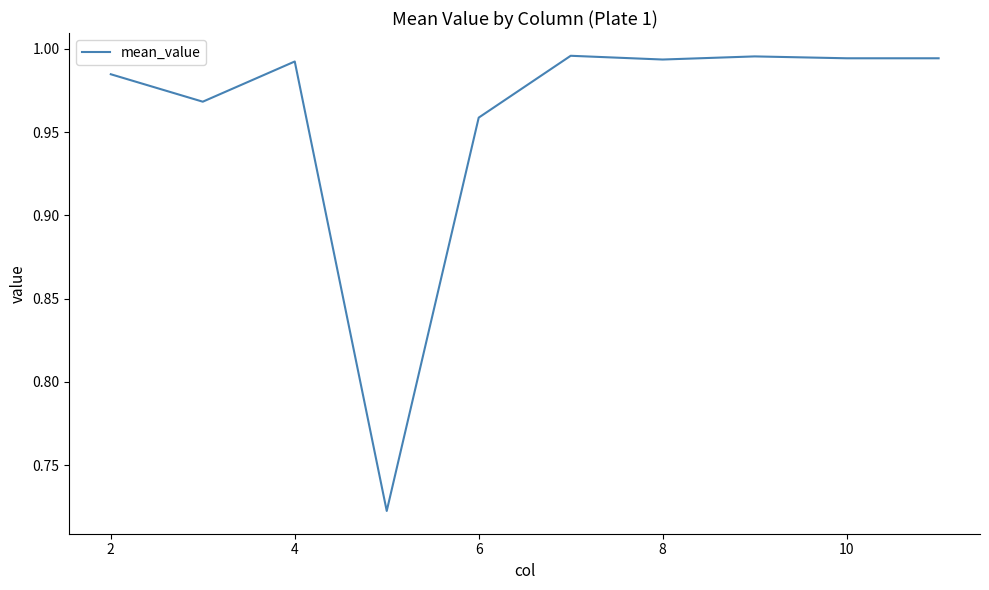

What is the difference between the maximum and minimum values?

0.3